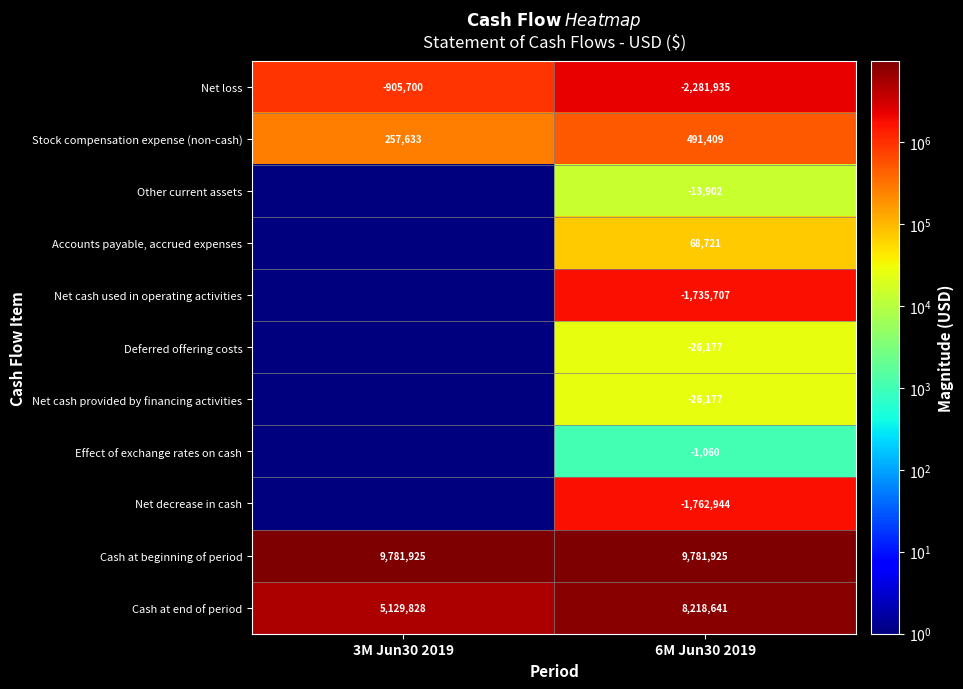

What is the difference between the highest and lowest values at 6M Jun30 2019?

12063860